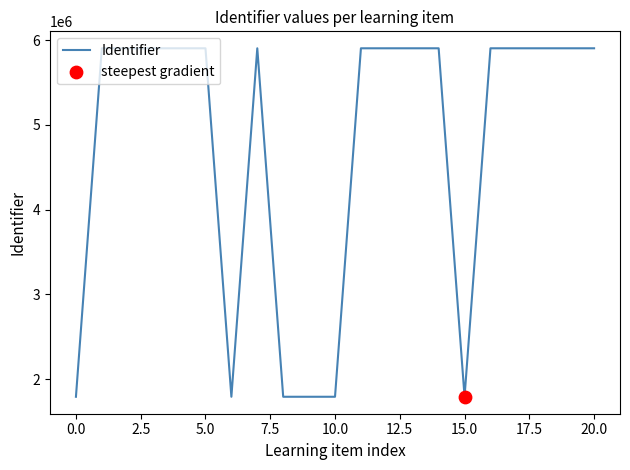

What is the smallest value displayed?

1792275